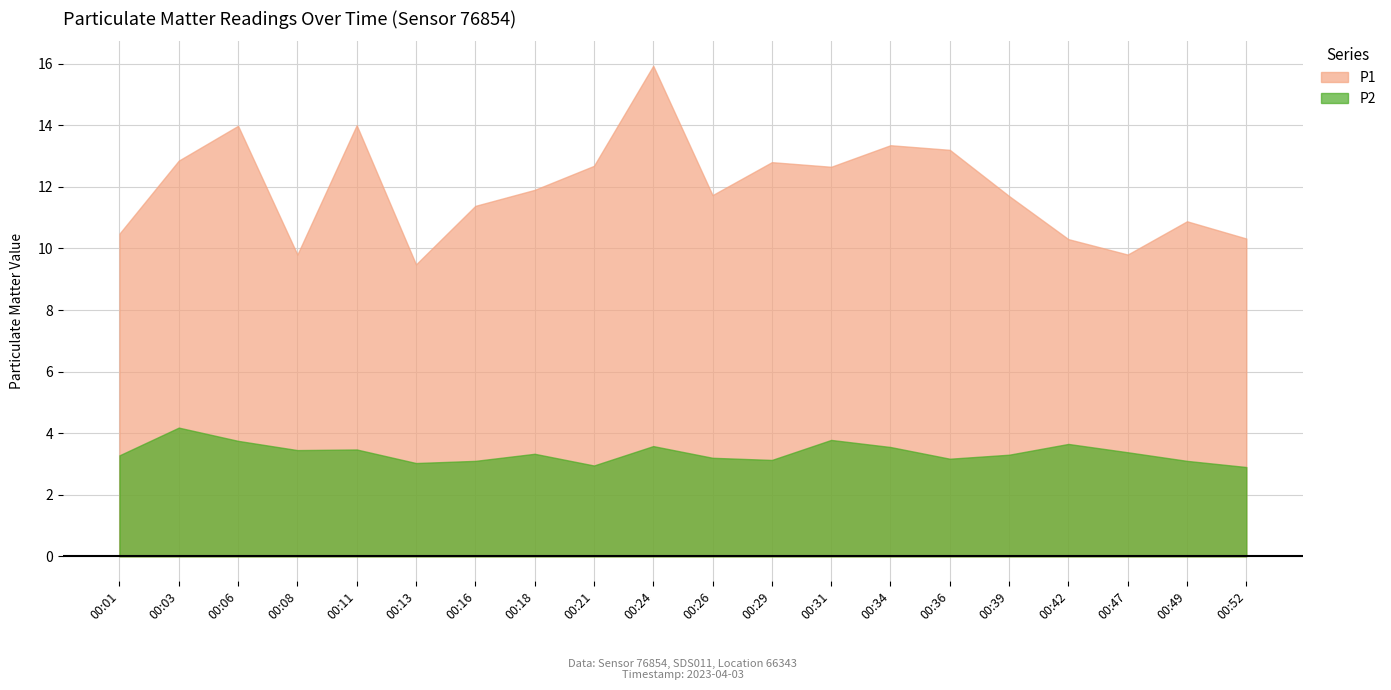

Rank the categories by P1 value from lowest to highest.

00:13, 00:08, 00:47, 00:42, 00:52, 00:01, 00:49, 00:16, 00:39, 00:26, 00:18, 00:31, 00:21, 00:29, 00:03, 00:36, 00:34, 00:06, 00:11, 00:24